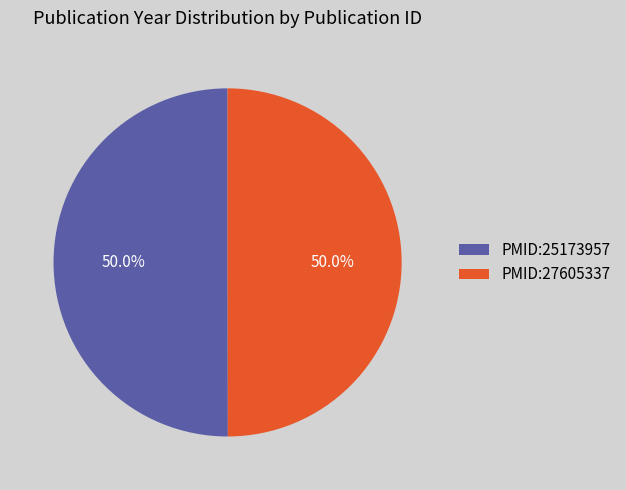

What portion of the pie excludes PMID:27605337?

50.0%